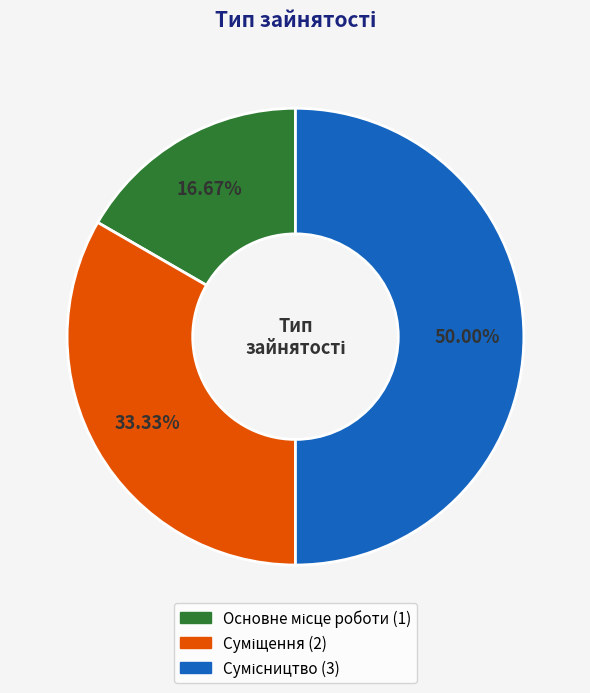

Which slice is the smallest?

Основне місце роботи